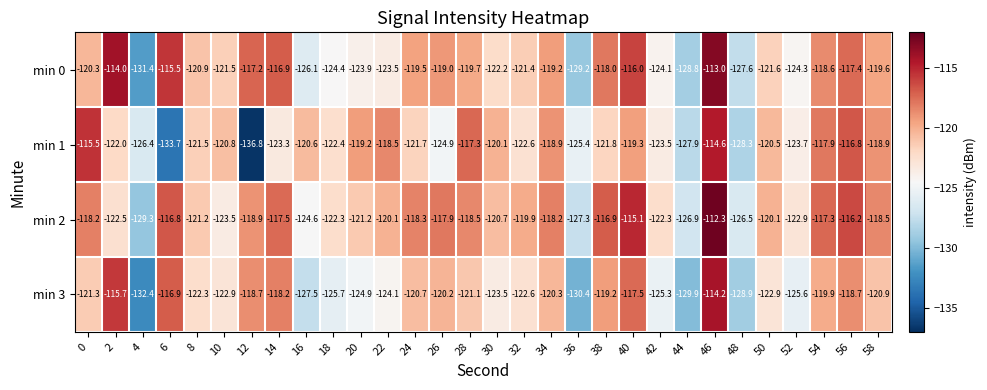

Which series changed the most between 40 and 54?

min 0